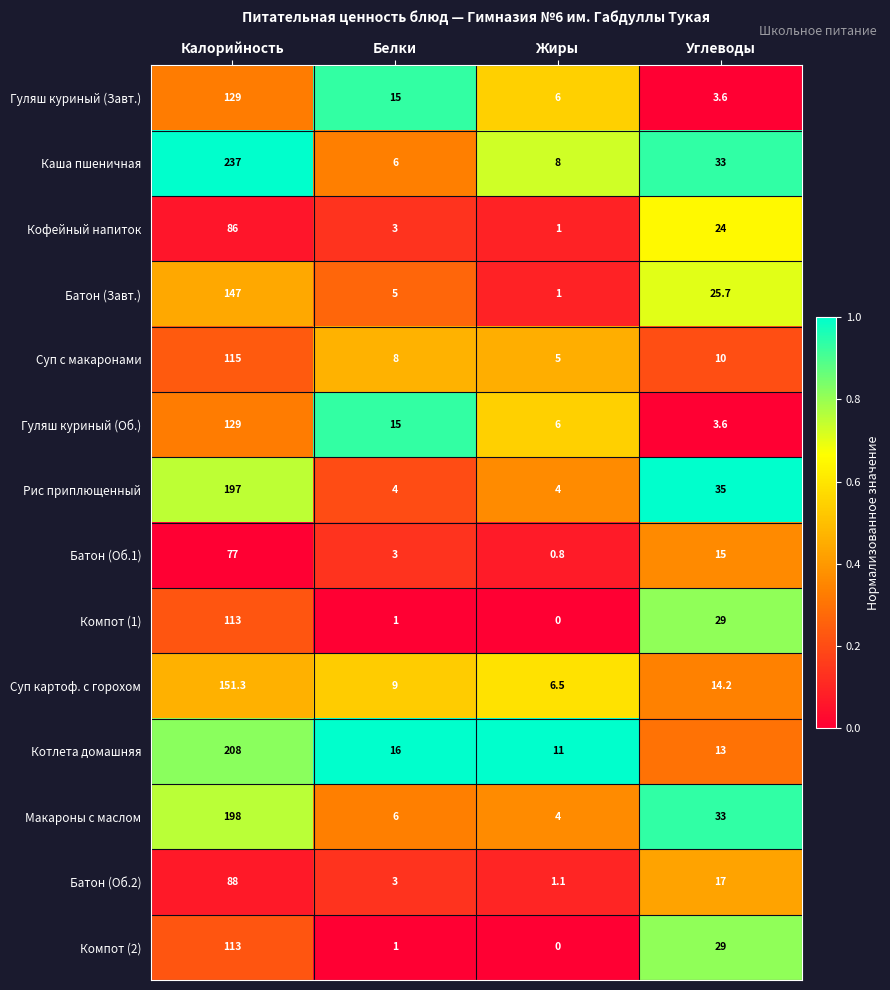

Is the value of Компот (1) at Жиры greater than the value of Кофейный напиток at Калорийность?

No